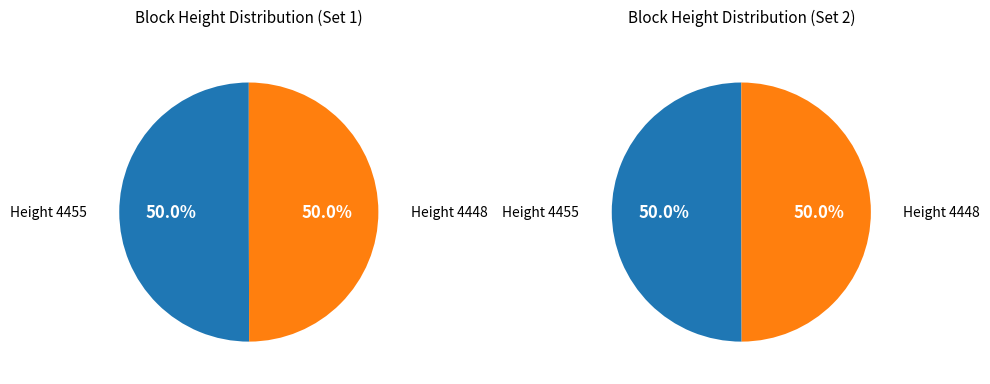

To the nearest percent, what is the combined percentage of 4455 and 4448?

100%